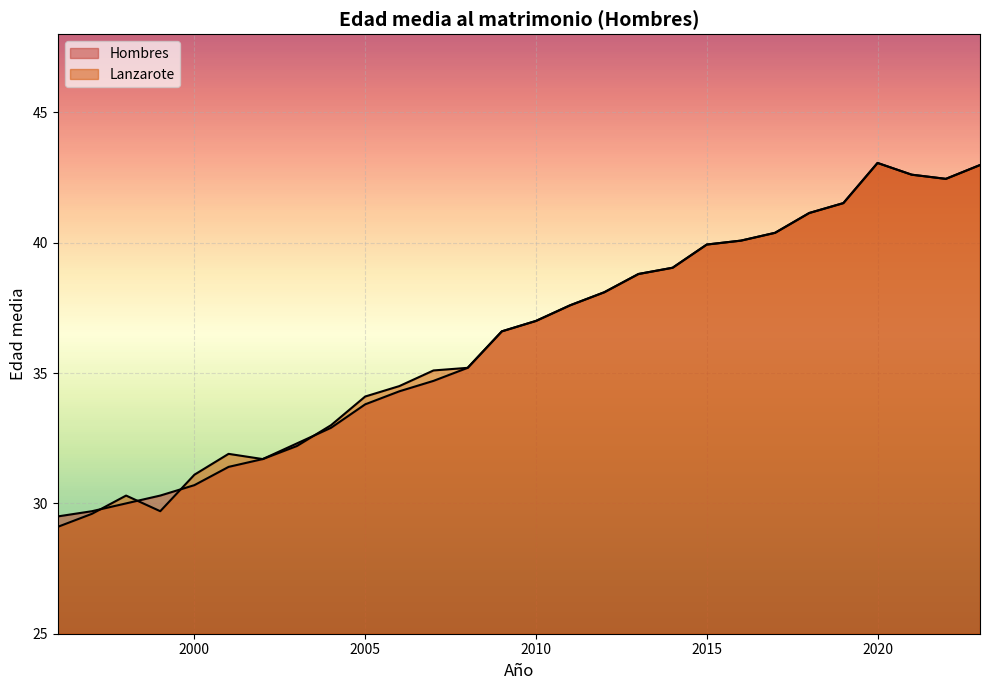

How many lines are shown in the chart?

2